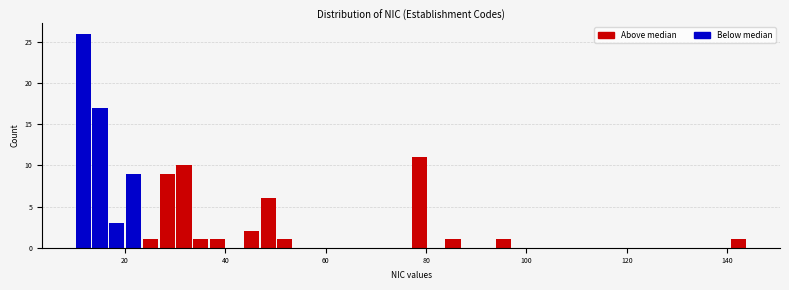

Around what value on the x-axis is the tallest bar? Give the approximate position of its centre, as read against the axis.

12